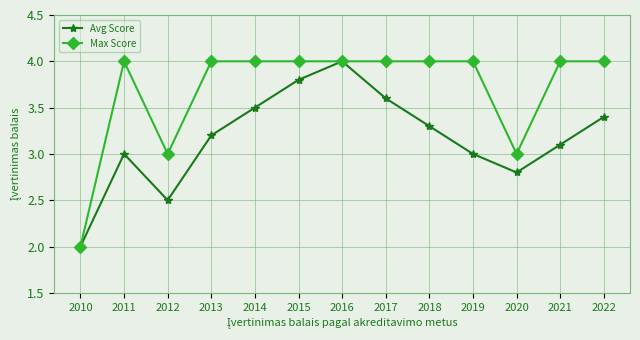

Where is the first local minimum for Avg Score?

2012